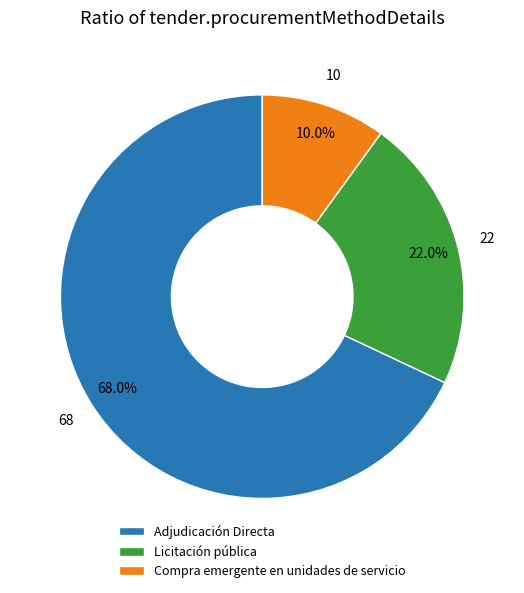

The Licitación pública slice represents 22% of the pie. True or false?

True